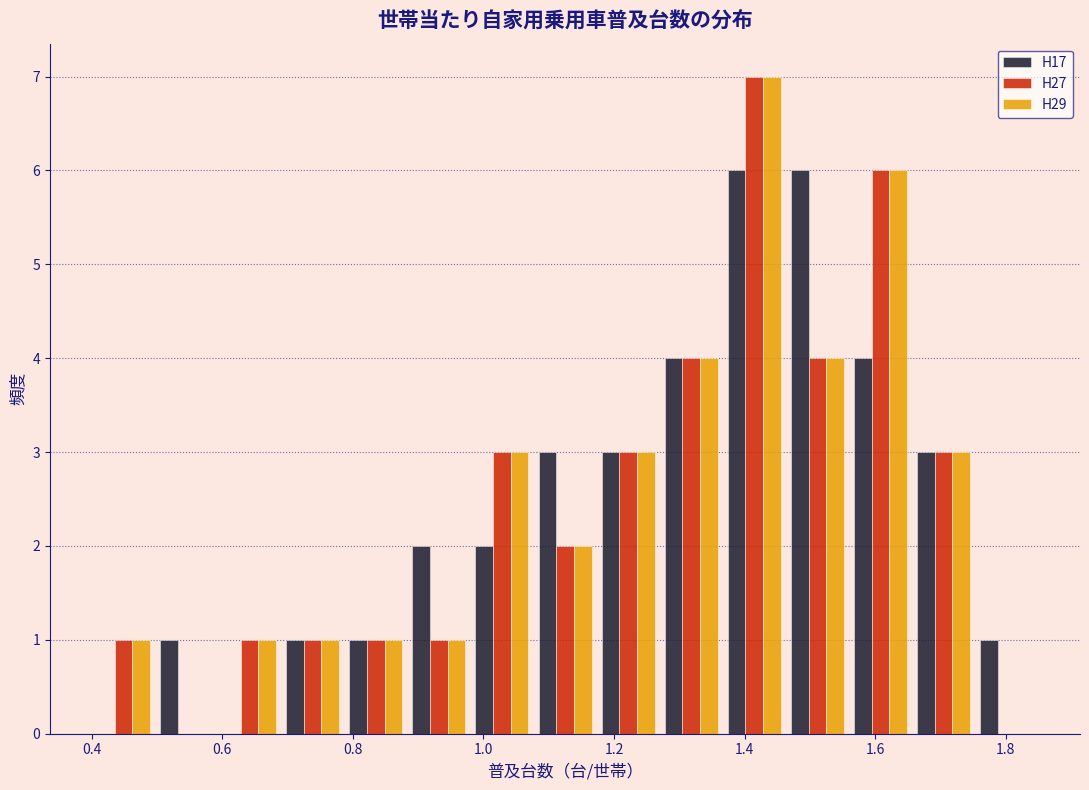

What is the height of the H29 bar covering 1.56 to 1.66 on the x-axis? Neither the bar edges nor the heights are printed on the chart, so give them approximately, as read against the axes.

6